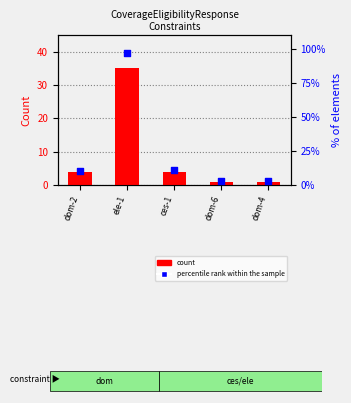

Which series has the largest Y range (max minus min)?

percentile rank within the sample